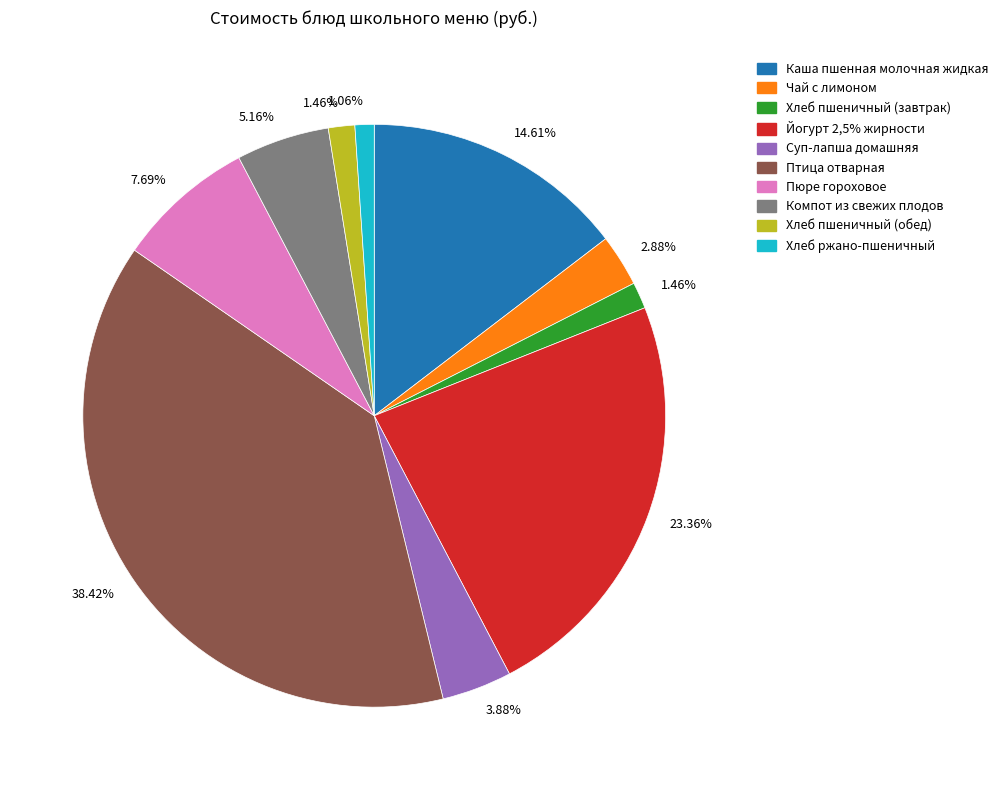

How many slices are in this pie chart?

10